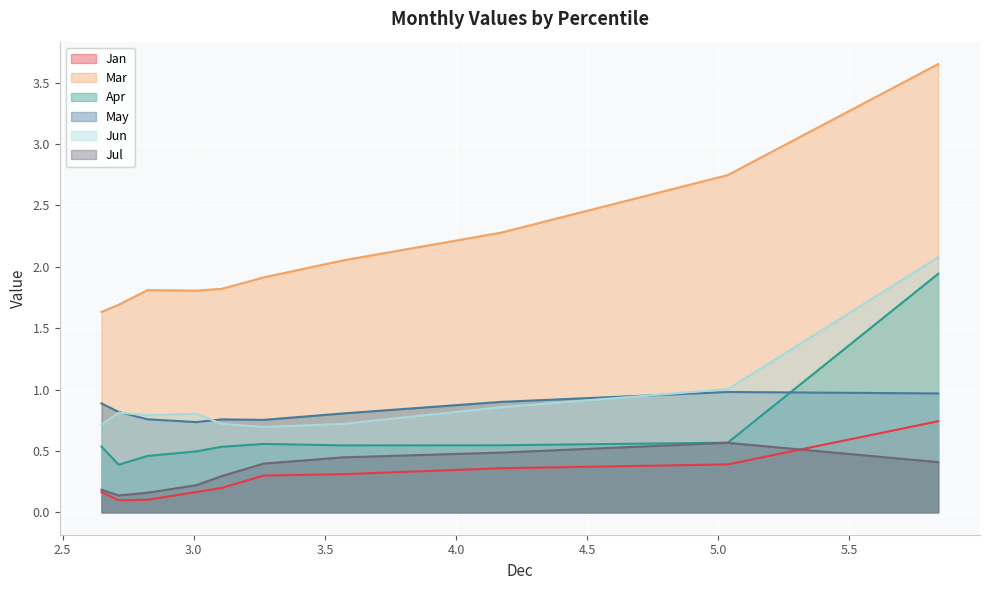

Is the value of Jun at pct25 greater than the value of Jan at pct75?

Yes